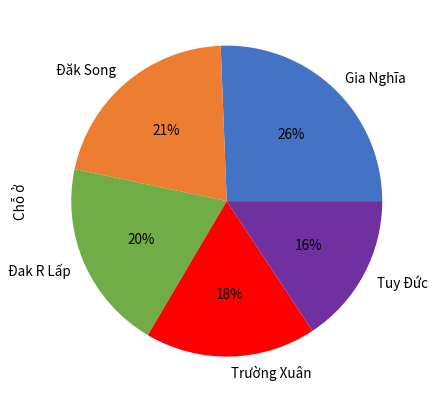

Is the sum of Trường Xuân and Gia Nghĩa greater than half?

No